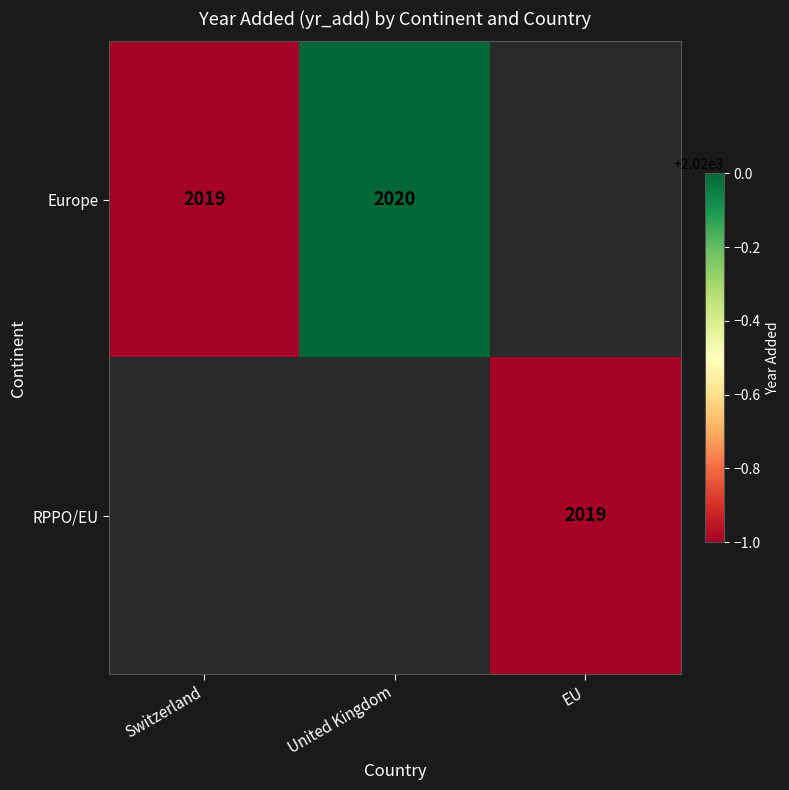

Is it true that Europe equals 501 at United Kingdom?

False